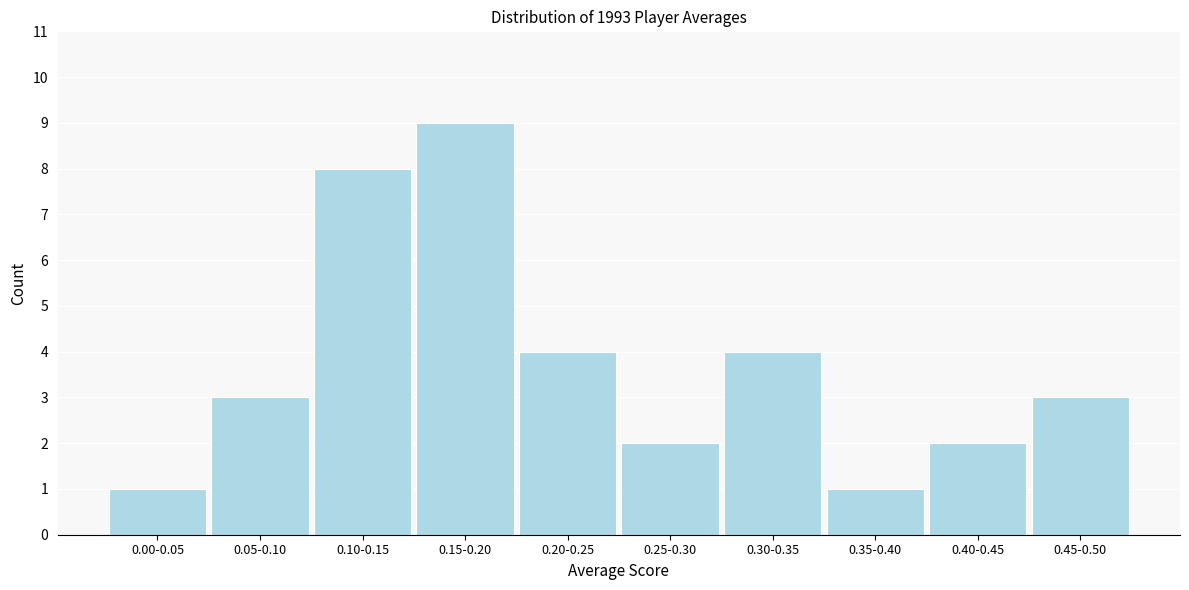

Reading left to right, list all the values displayed in this chart.

1	3	8	9	4	2	4	1	2	3